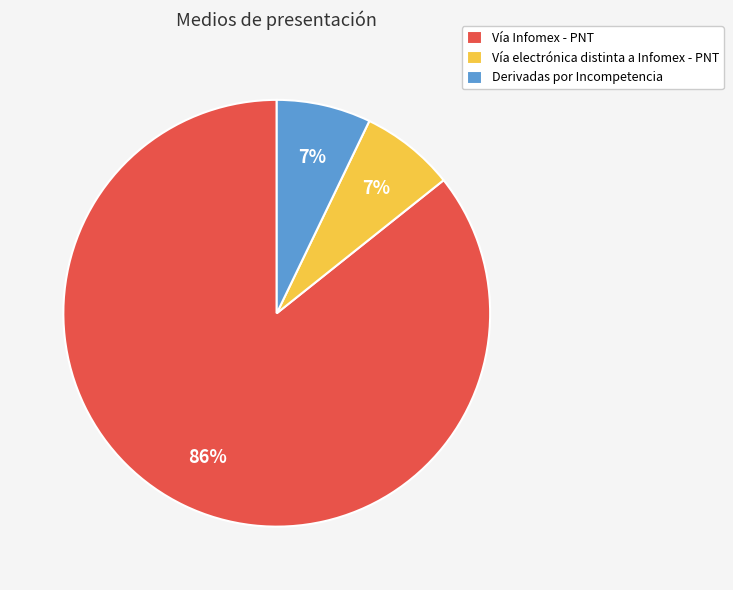

True or false: Derivadas por Incompetencia accounts for 1% of the total.

False